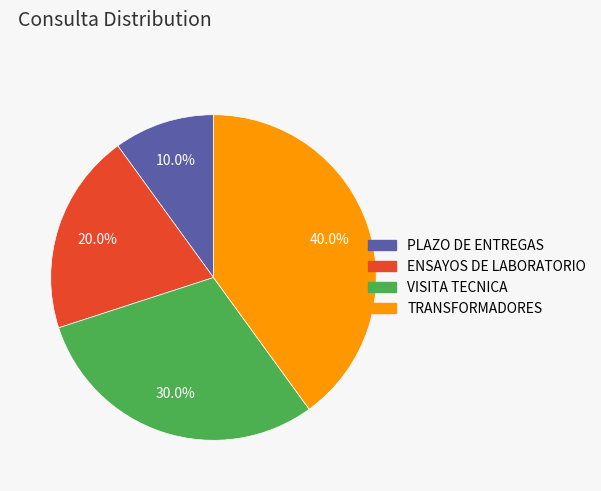

Does any single category account for the majority?

No